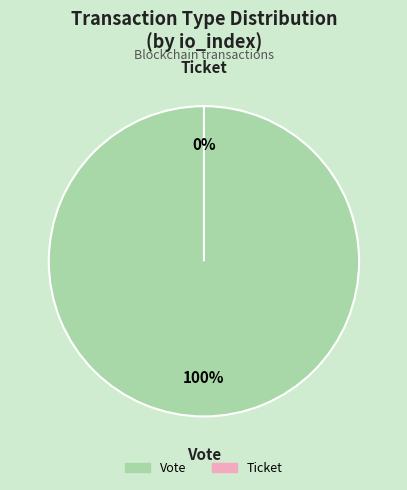

To the nearest percent, what is the combined percentage of Vote and Ticket?

100%